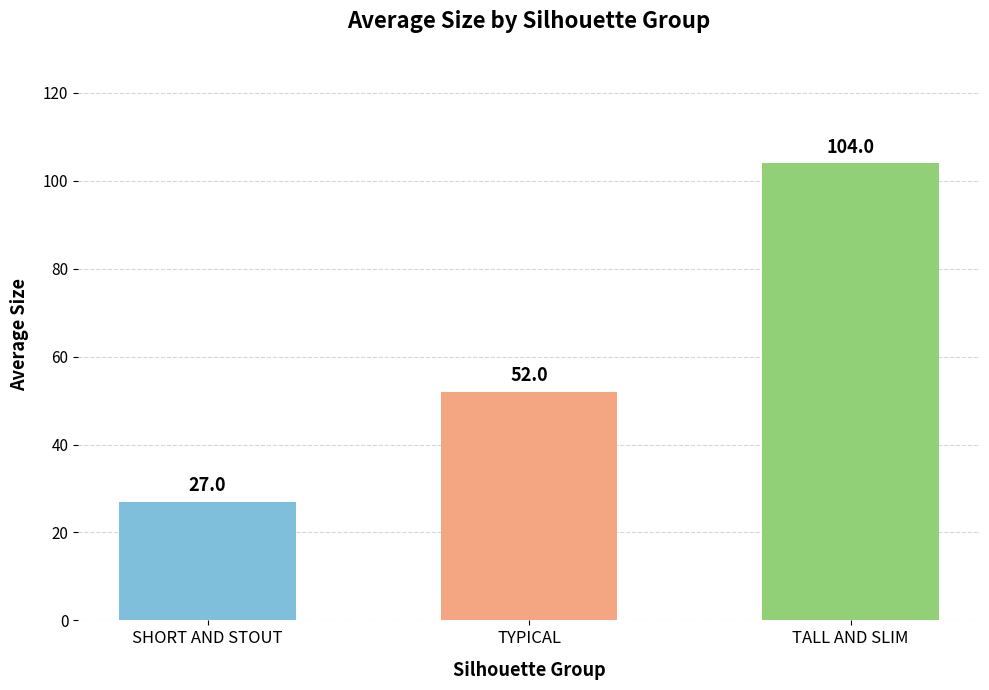

What is the greatest value displayed?

104